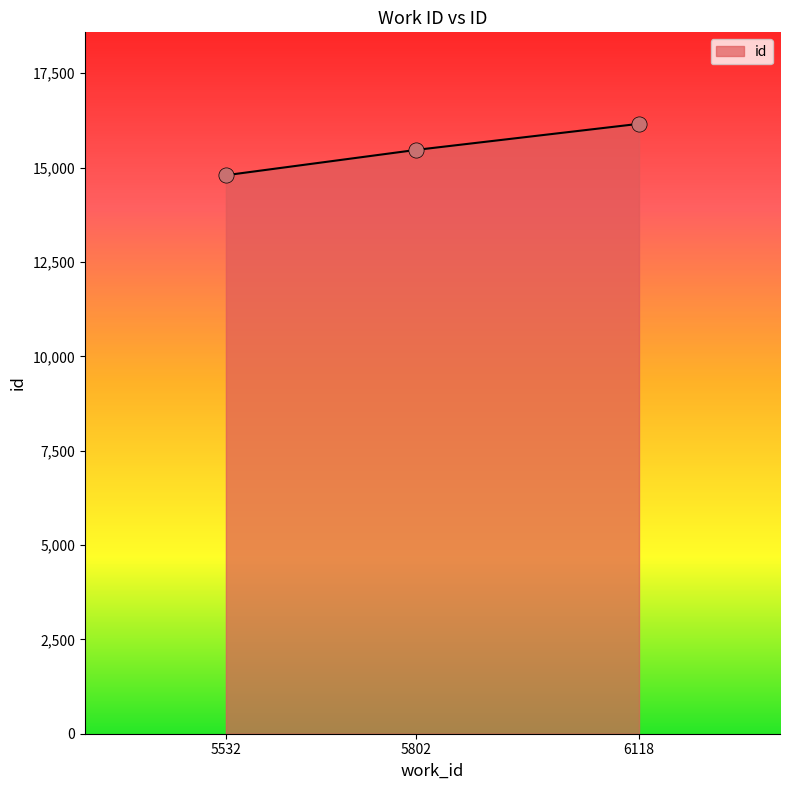

What is the ratio of the value at 5532 to the value at 5802?

1.0